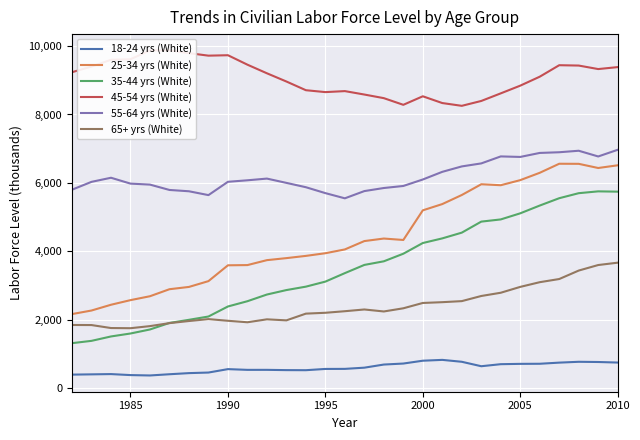

True or false: 55-64 yrs (White) and 25-34 yrs (White) intersect in this chart.

False